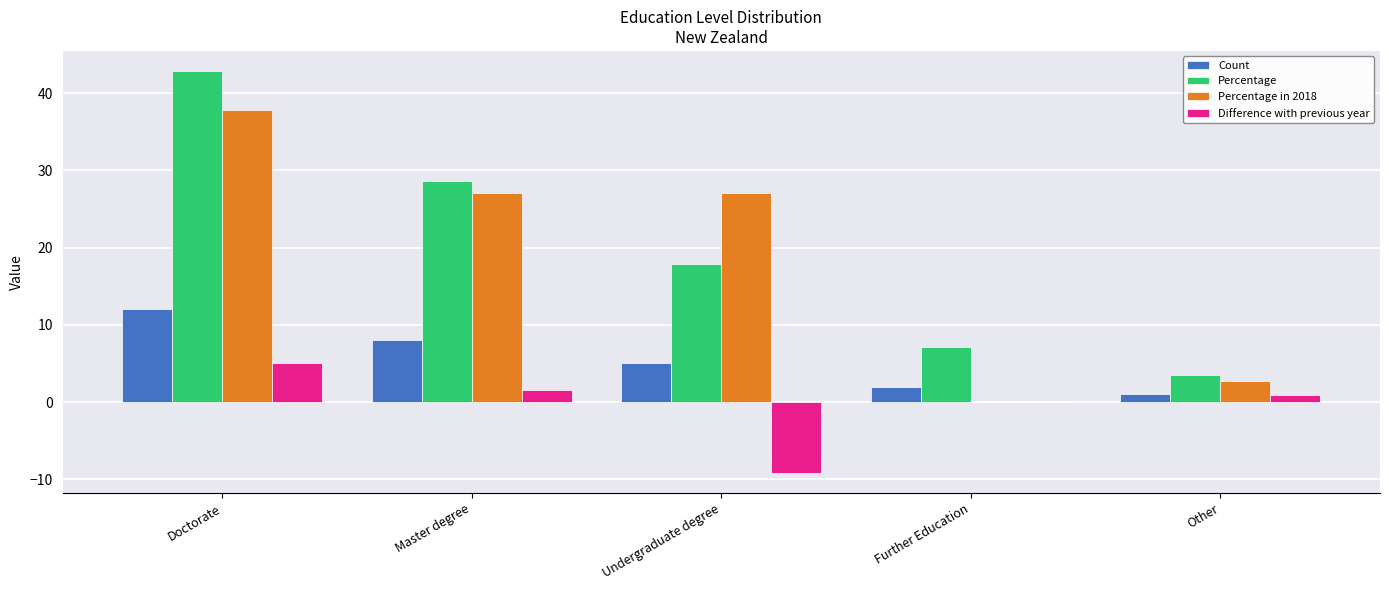

Where is Difference with previous year nearest to the value -2?

Further Education